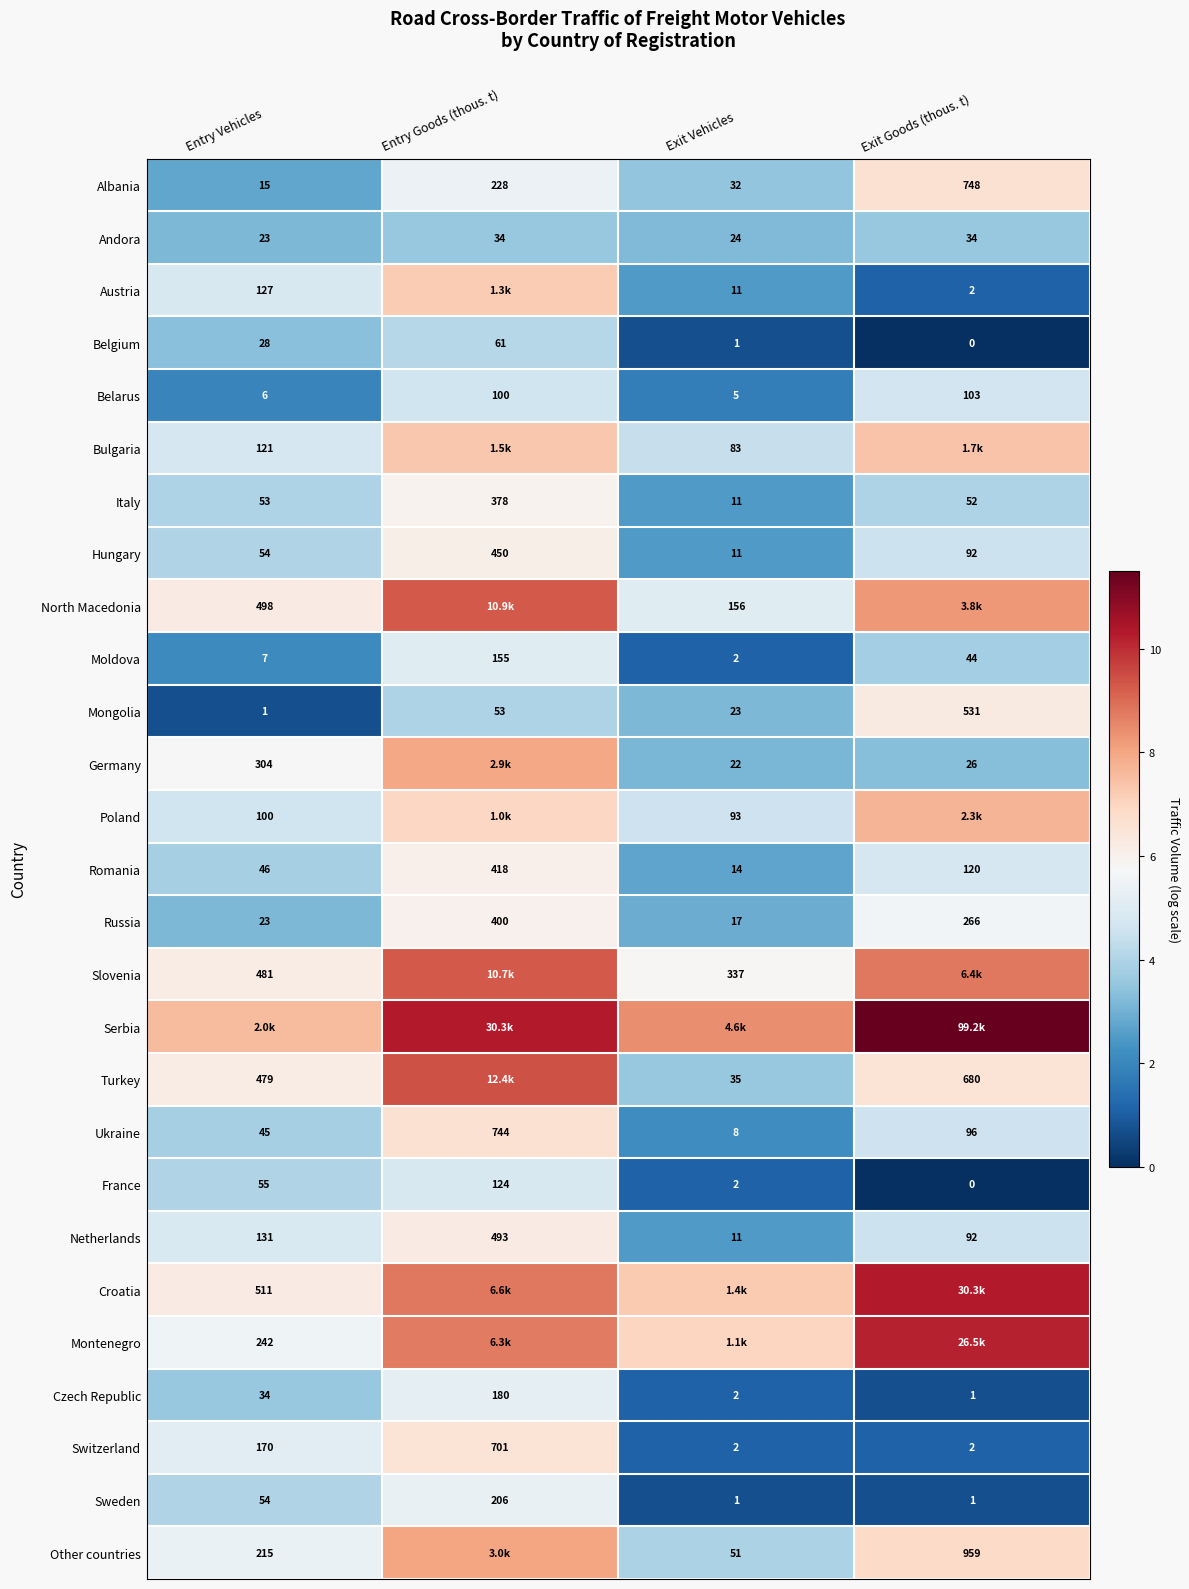

Is the value of Belarus at Exit Vehicles greater than the value of Moldova at Entry Goods (thous. t)?

No